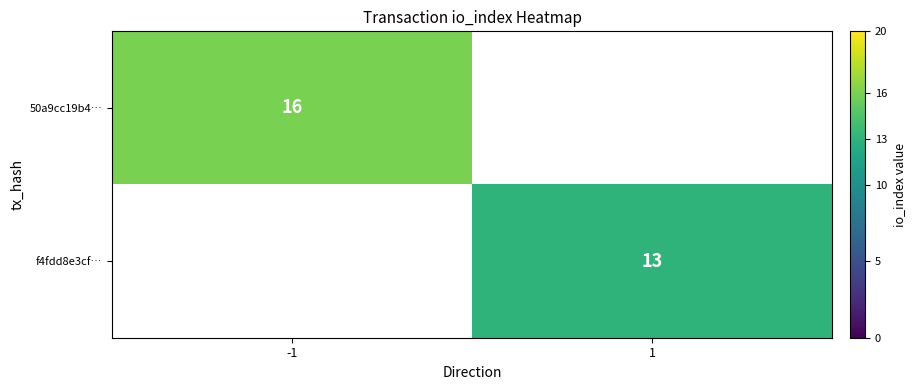

At how many categories does at least one series exceed 15?

1